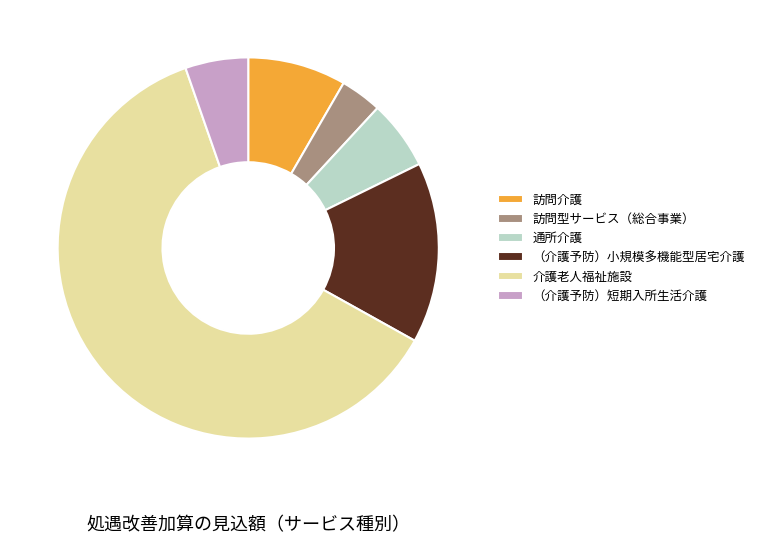

Do 介護老人福祉施設 and 通所介護 together represent more than half of the pie?

Yes